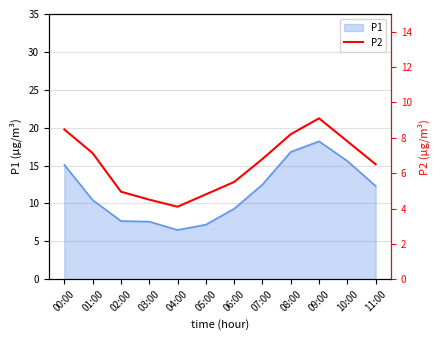

Does the chart display data point markers on the line(s)?

No